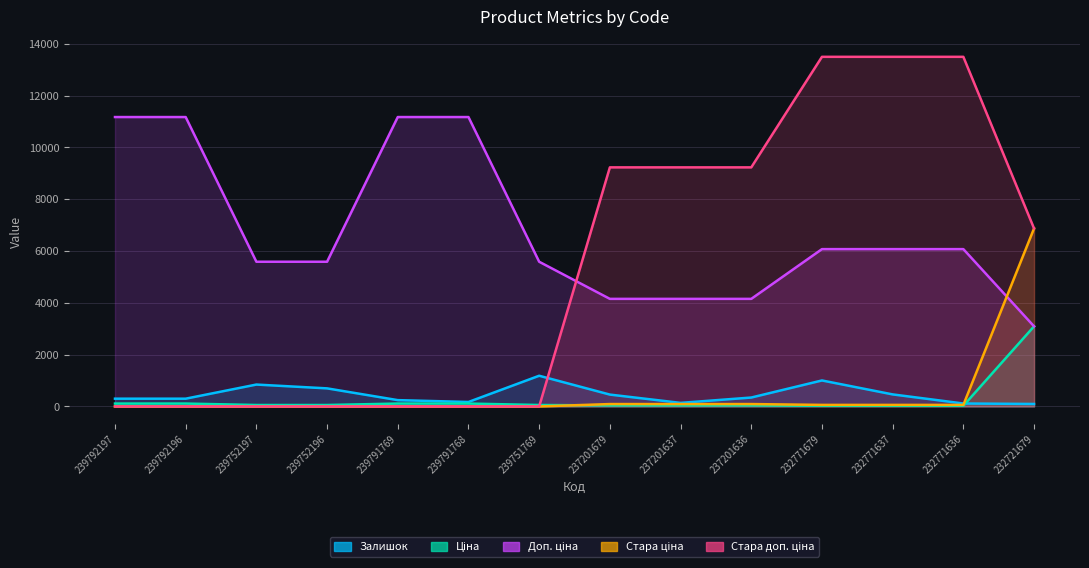

At which category is the sum across all series the highest?

232771679